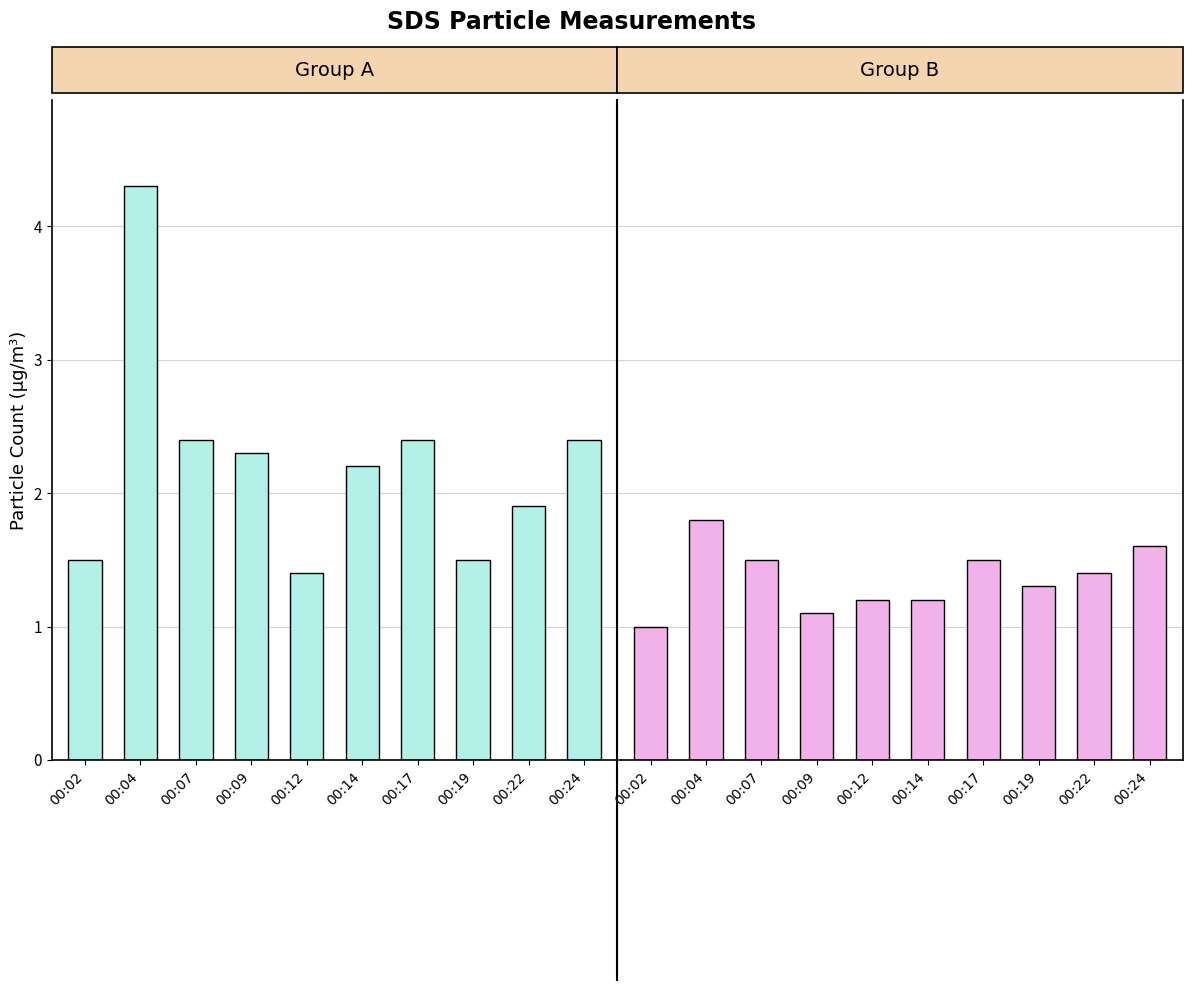

What is the highest value of the SDS_P1 (Group A) series?

4.3